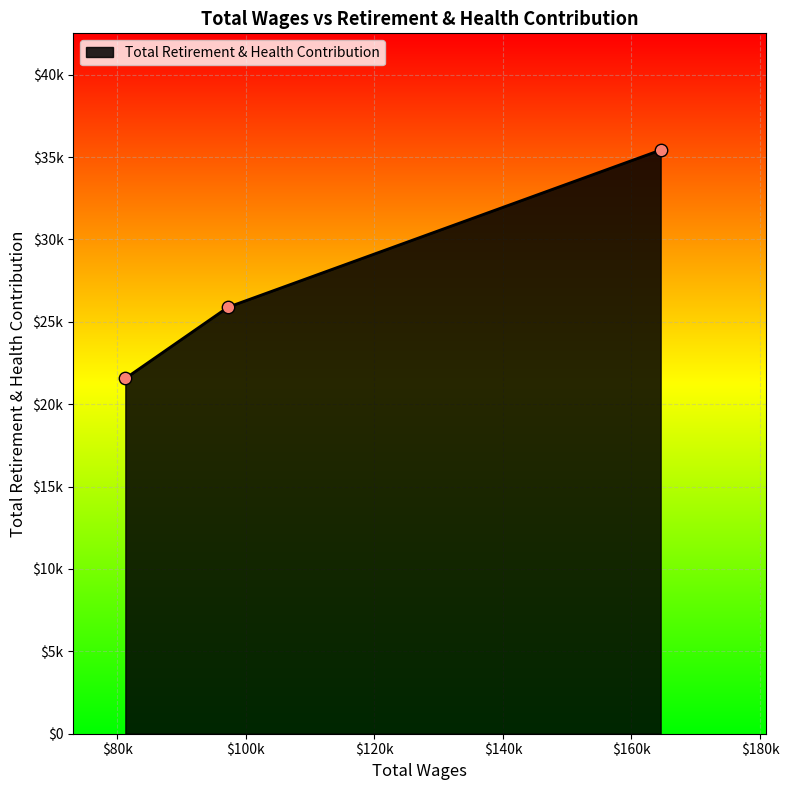

Does the chart have visible grid lines?

Yes